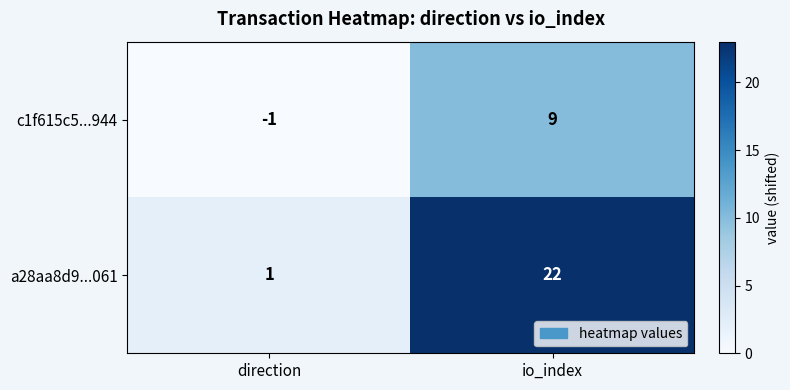

How many categories are shown in the chart?

2